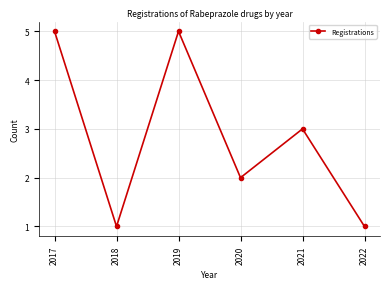

Approximately how many times larger is the value at 2020 compared to 2017?

0.4